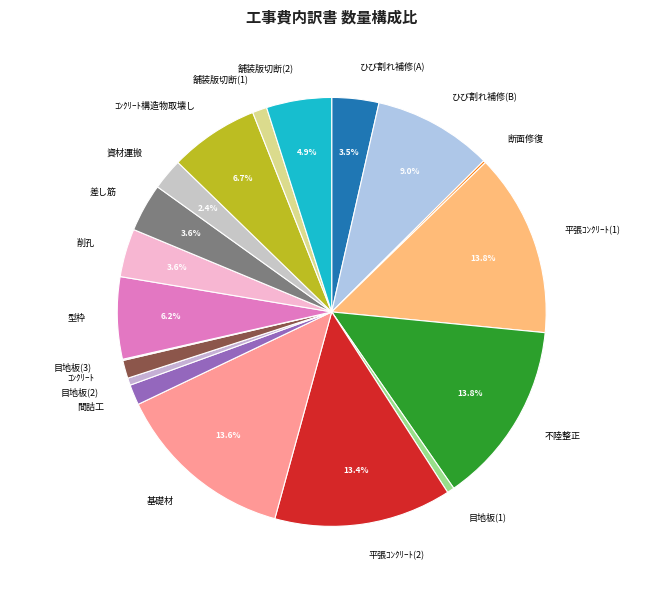

To the nearest percent, what is the average slice percentage?

5%